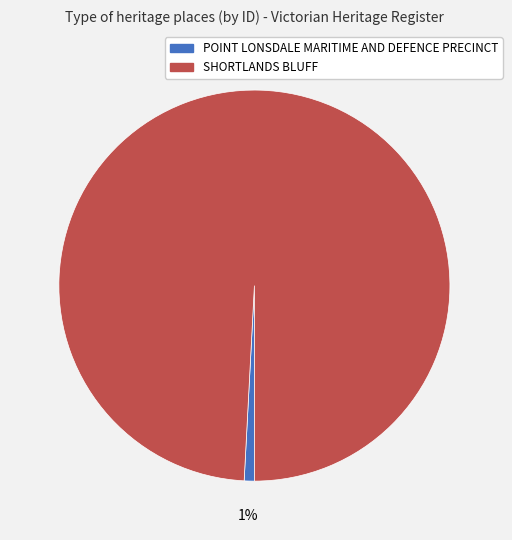

Which slice is the largest?

SHORTLANDS BLUFF